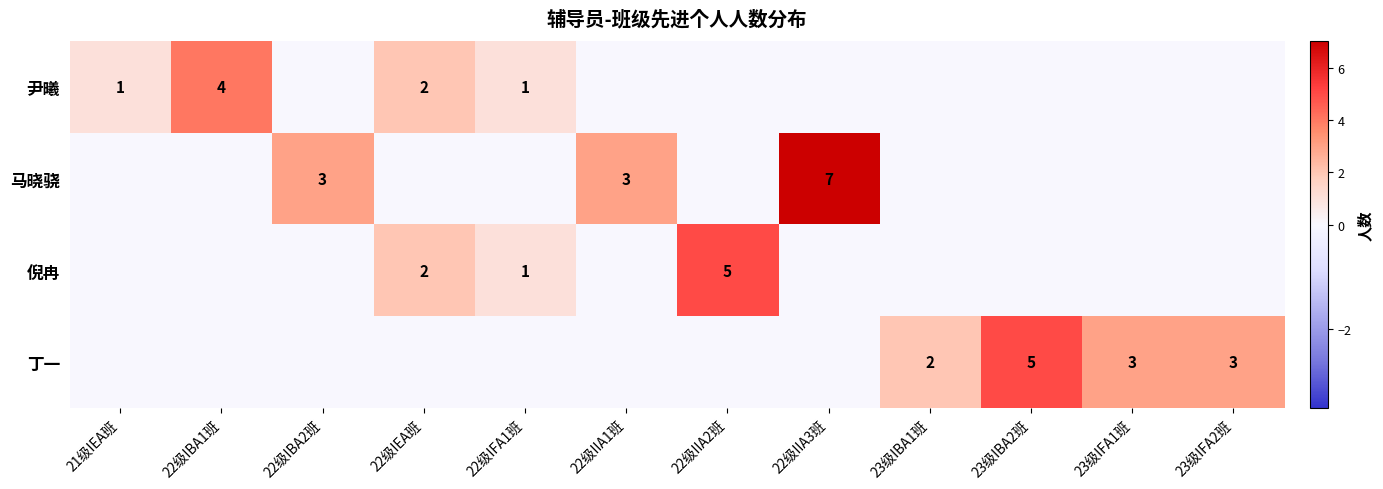

The 丁一 series shows 3 at 23级IFA1班. True or false?

True